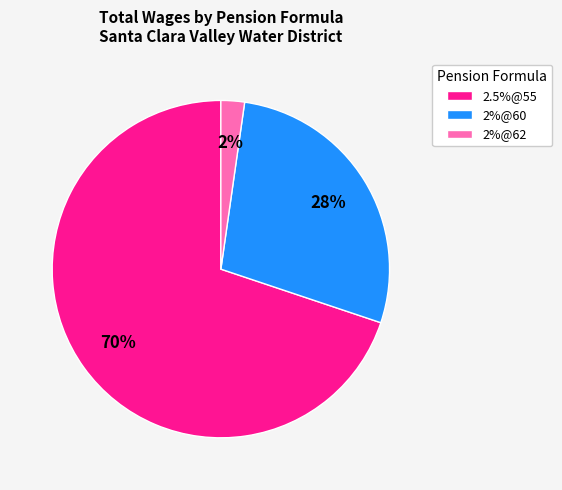

Is there a majority slice in this chart?

Yes